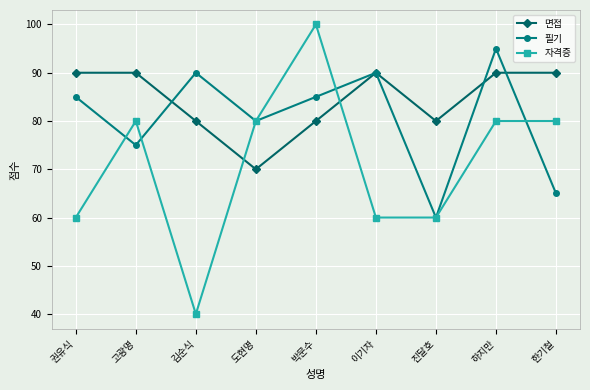

Reading left to right, extract all data points from this chart.

면접: 90	90	80	70	80	90	80	90	90
필기: 85	75	90	80	85	90	60	95	65
자격증: 60	80	40	80	100	60	60	80	80